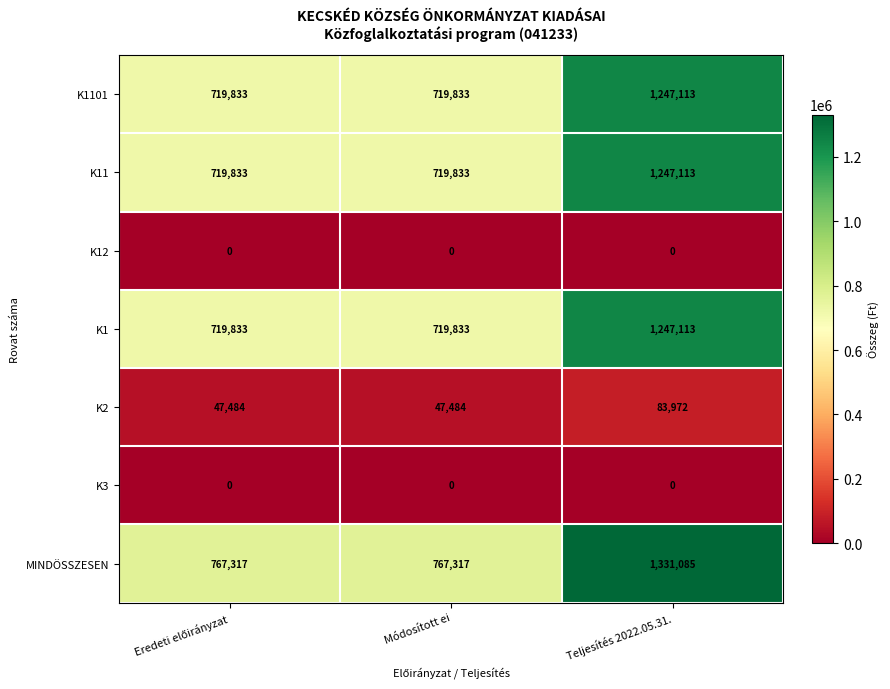

Which label corresponds to the largest value in the chart?

Teljesítés 2022.05.31.